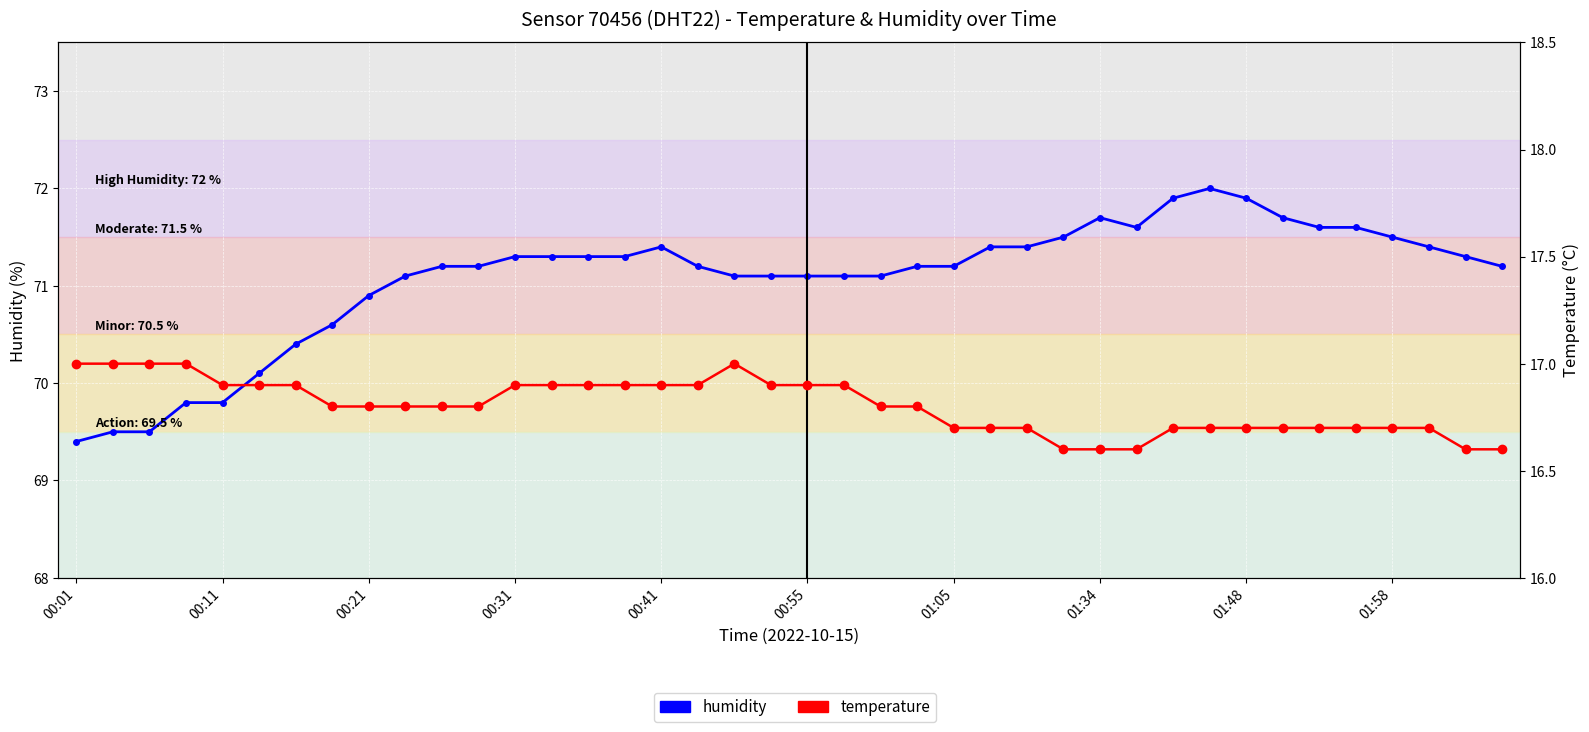

At 00:21, list the series in order from smallest to largest.

temperature, humidity